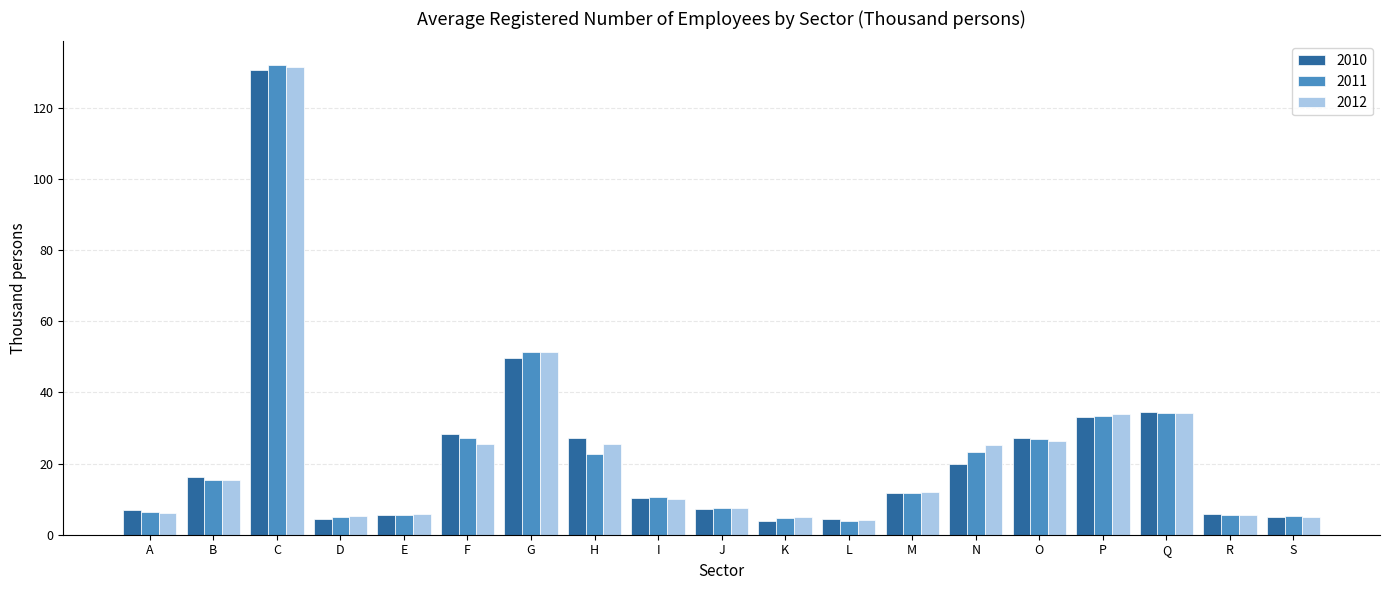

Between K and N, which series saw the biggest shift?

2012